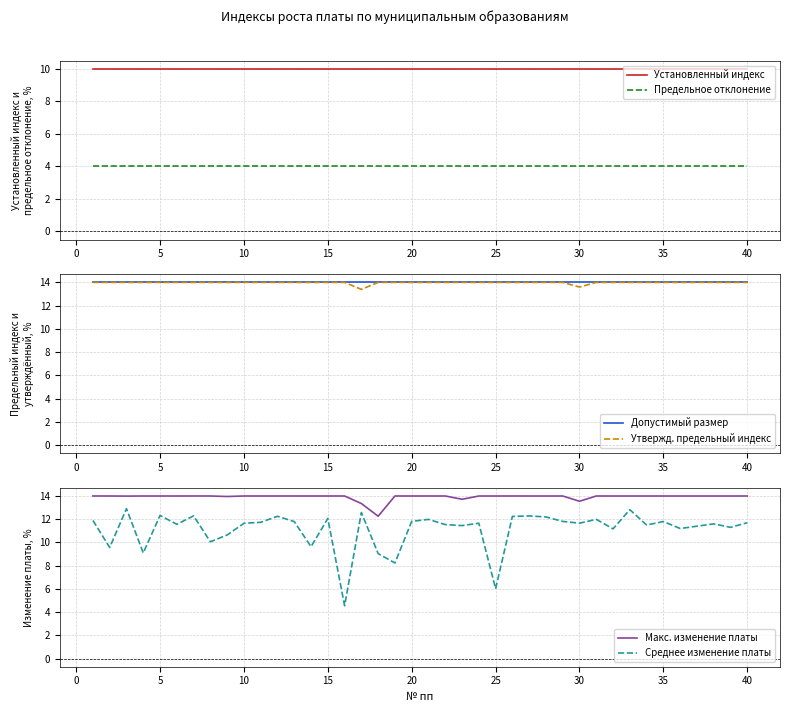

True or false: Установленный индекс and Предельное отклонение intersect in this chart.

False